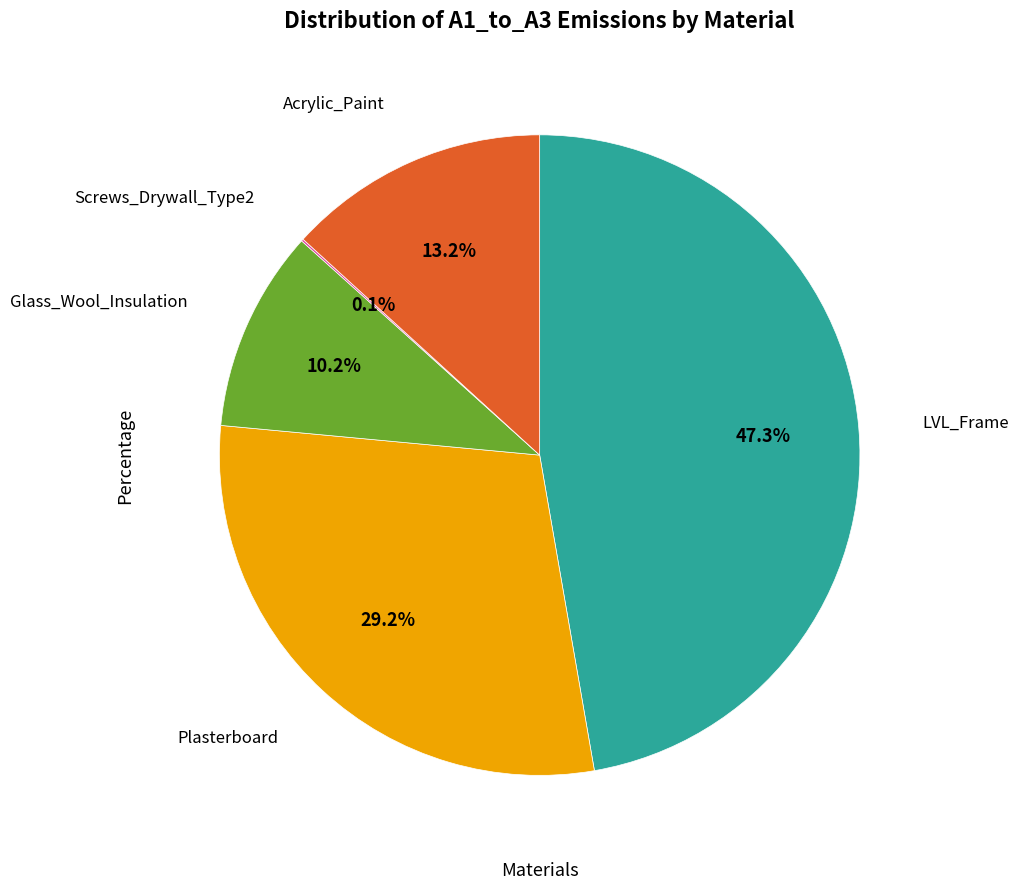

Is there a majority slice in this chart?

No